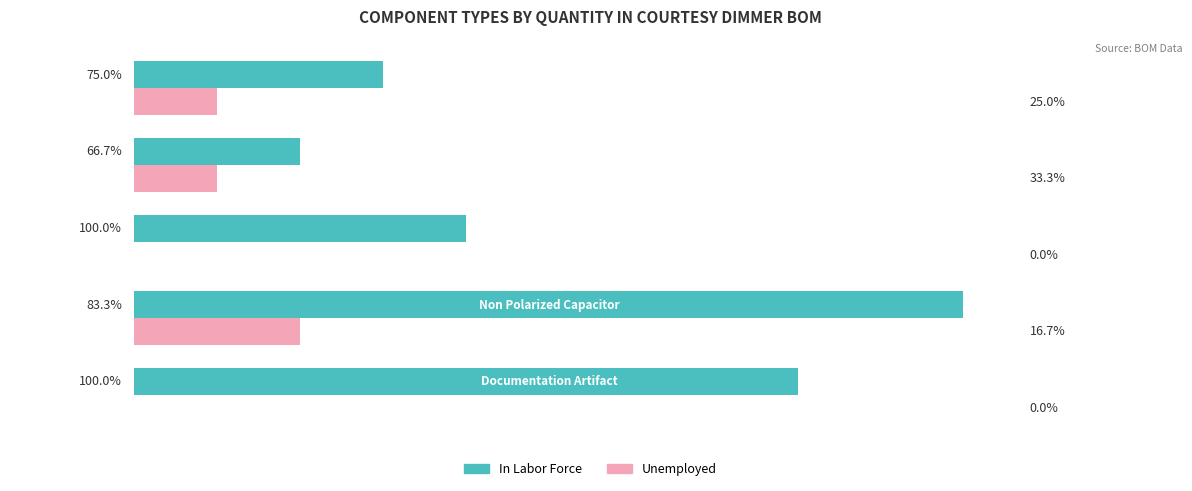

What are all the series names shown in the legend?

In Labor Force, Unemployed